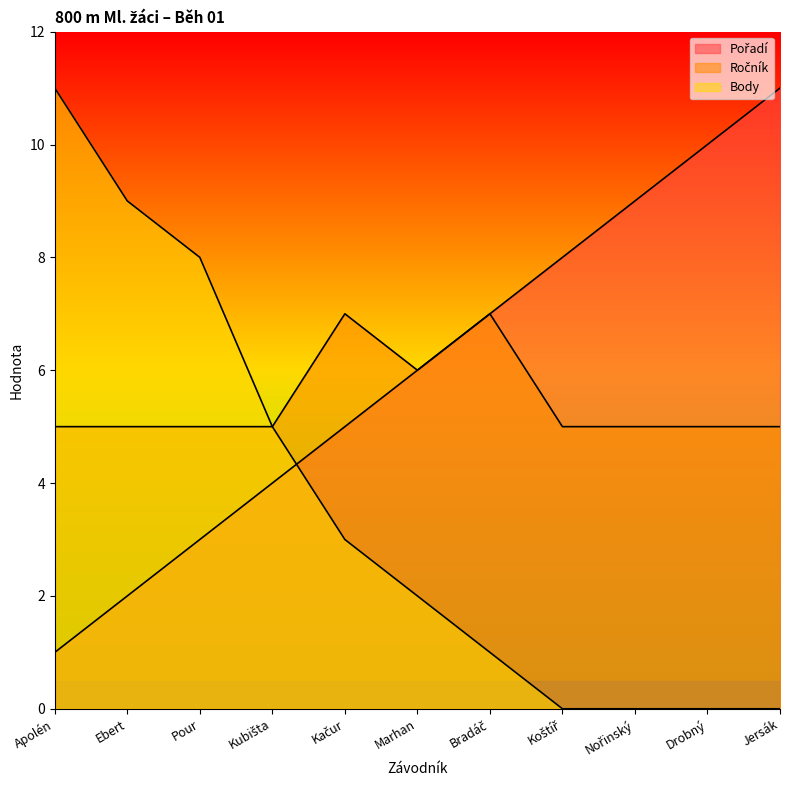

At Bradáč, list the series in order from largest to smallest.

Pořadí, Ročník, Body